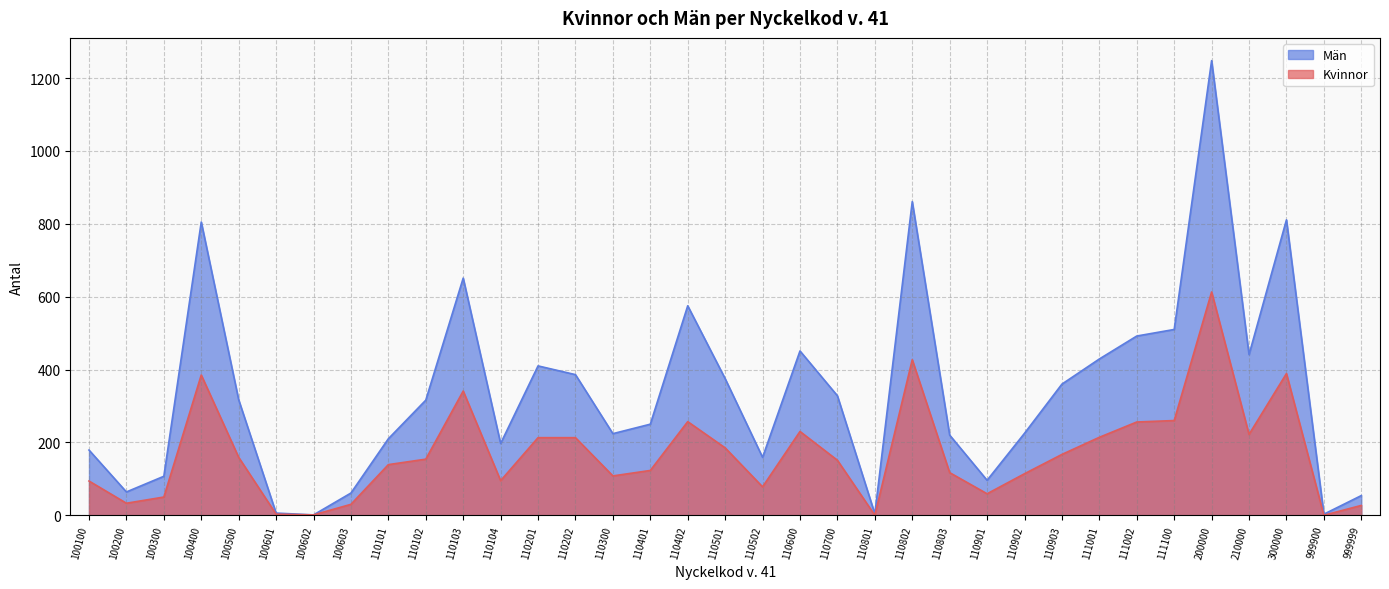

How many lines are shown in the chart?

2